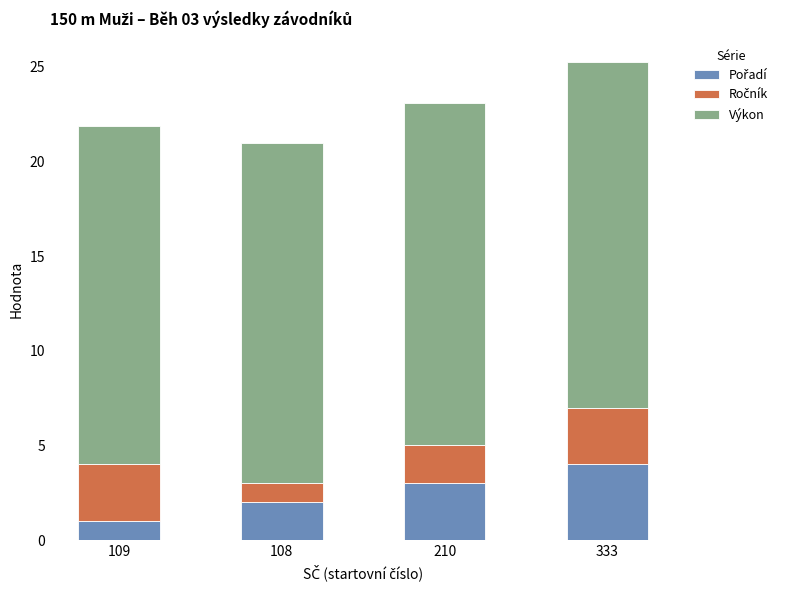

At which category is the sum across all series the highest?

333